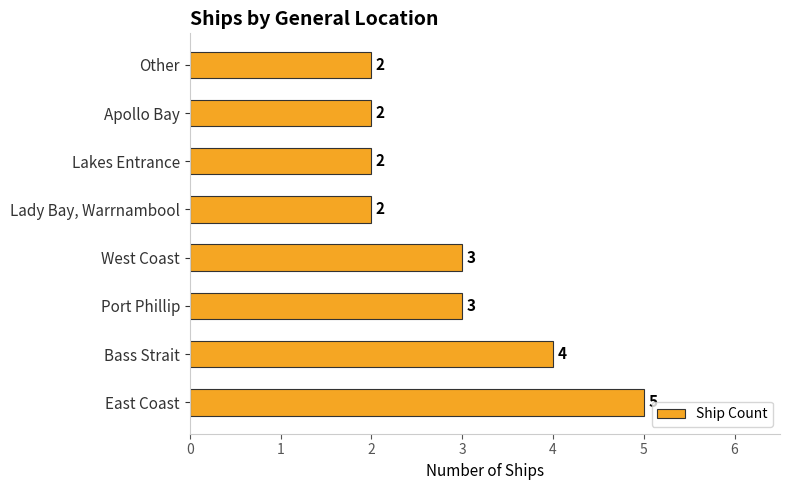

Count the values in the range 2 to 4.

7